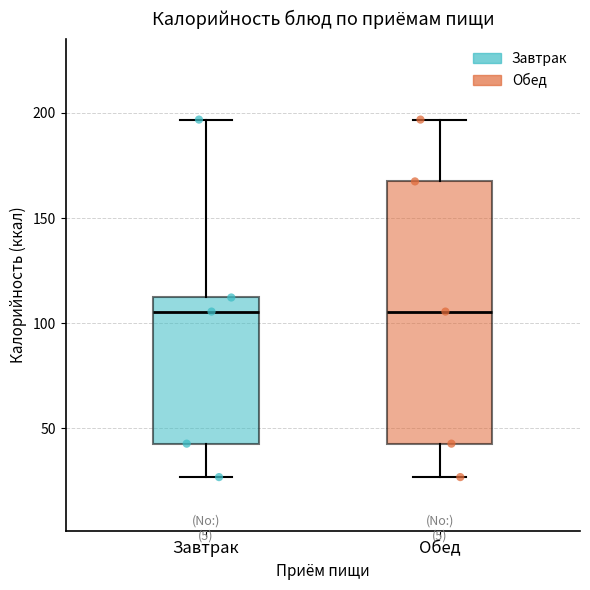

Reading left to right, read every box against the y-axis: the position of its median line, the range the box covers, and the ends of its whiskers. The values are not printed on the chart, so give them approximately, as read against the axis.

Завтрак: median 105, box 45 to 110, whiskers 25 to 195
Обед: median 105, box 45 to 165, whiskers 25 to 195